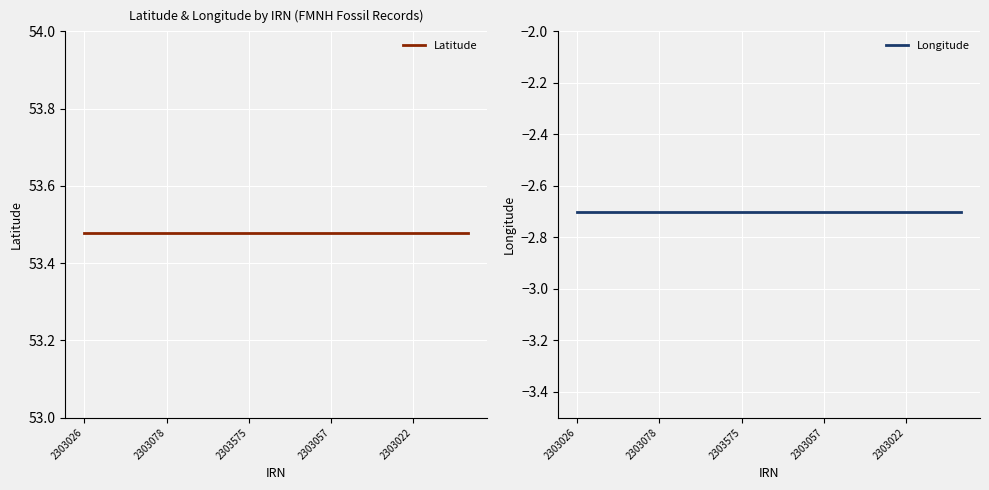

What are all the series names shown in the legend?

Latitude, Longitude